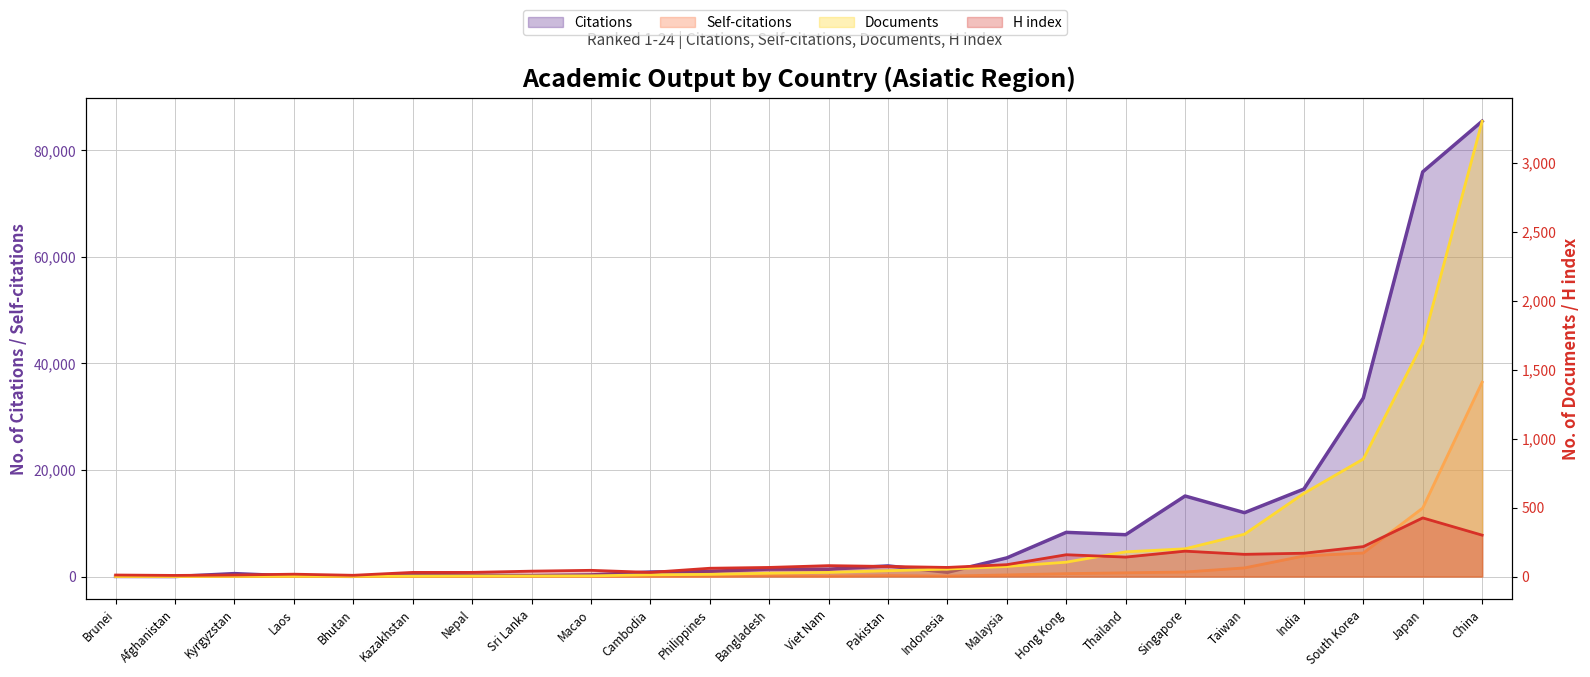

How many values in the Self-citations series exceed 91?

11